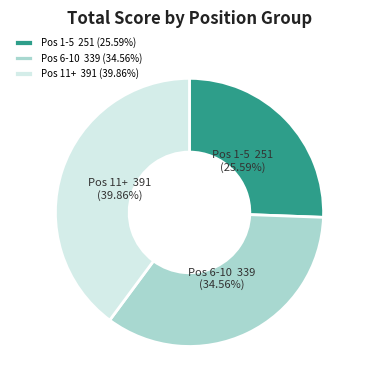

Do Pos 6-10 and Pos 11+ together represent more than half of the pie?

Yes